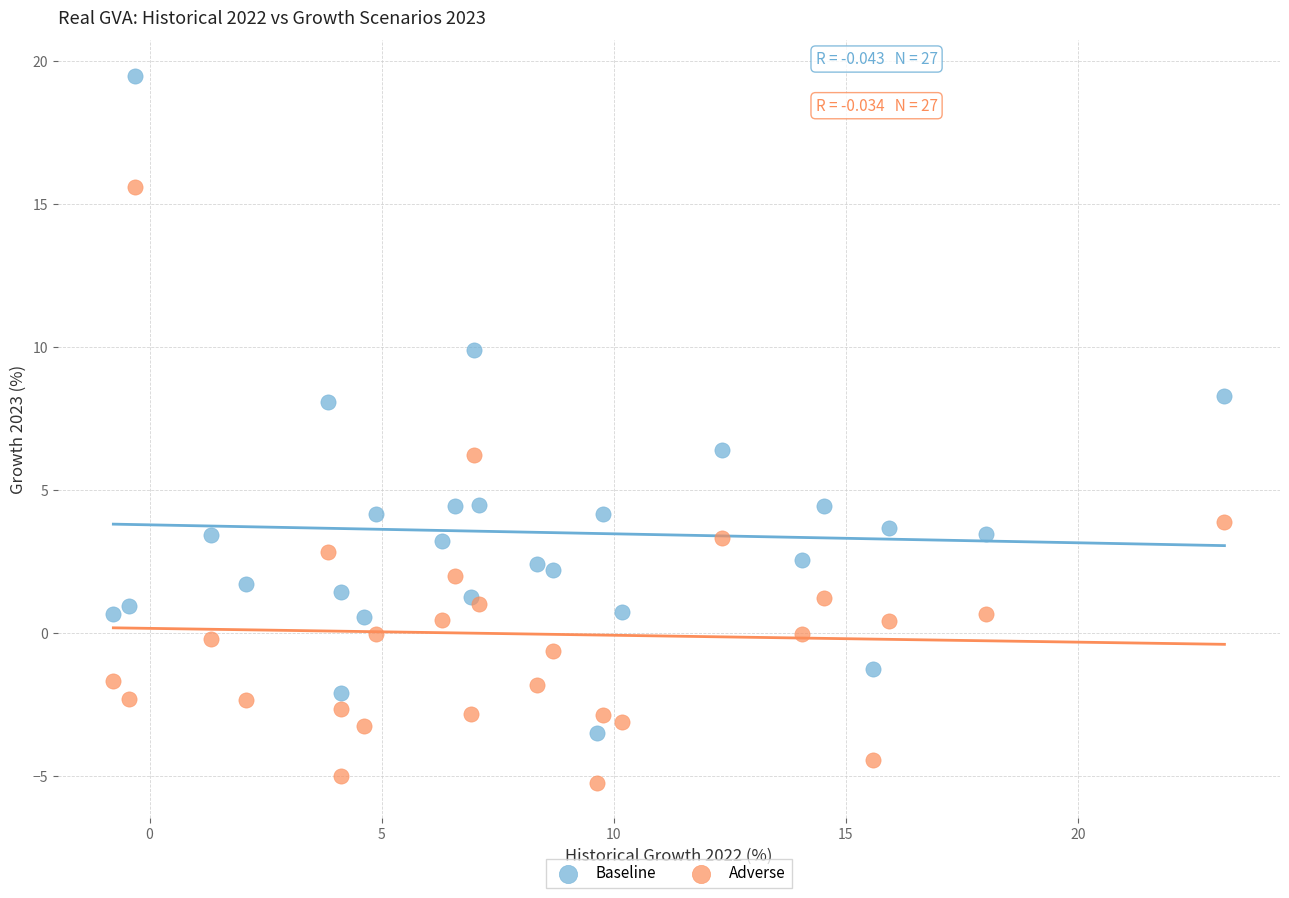

Which series reaches the minimum Y coordinate?

Adverse